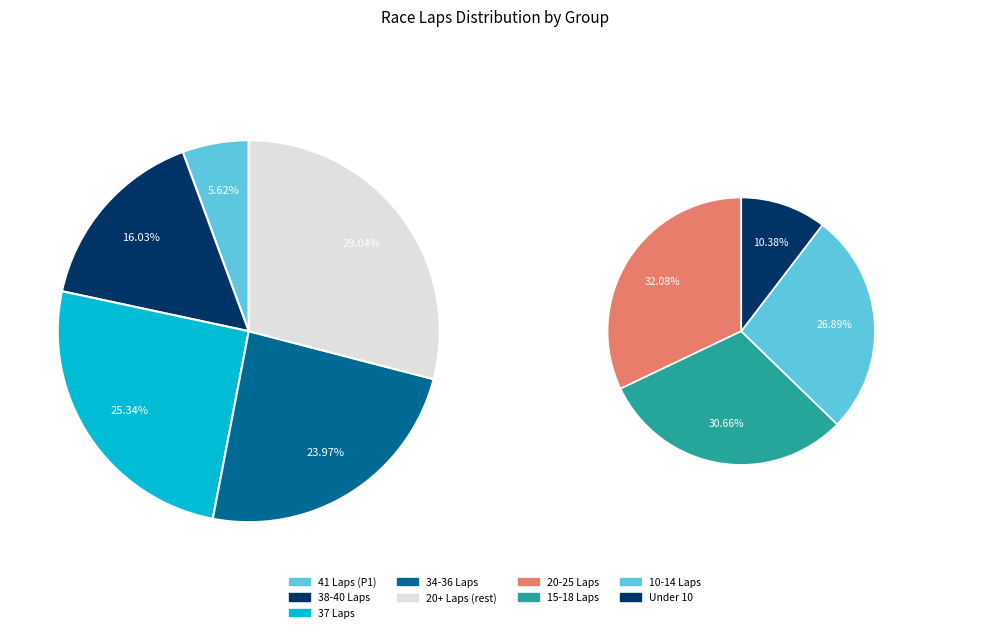

Is there a majority slice in this chart?

No